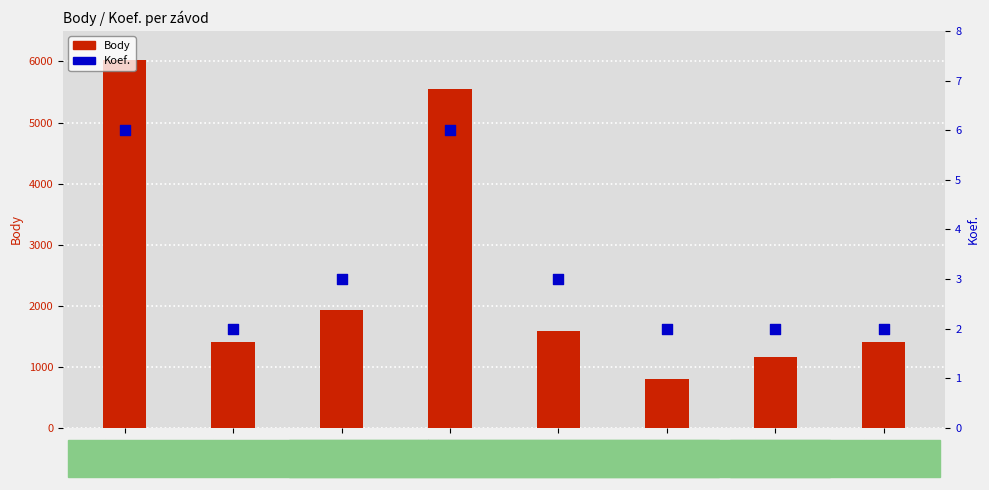

Which series has the largest Y range (max minus min)?

Body